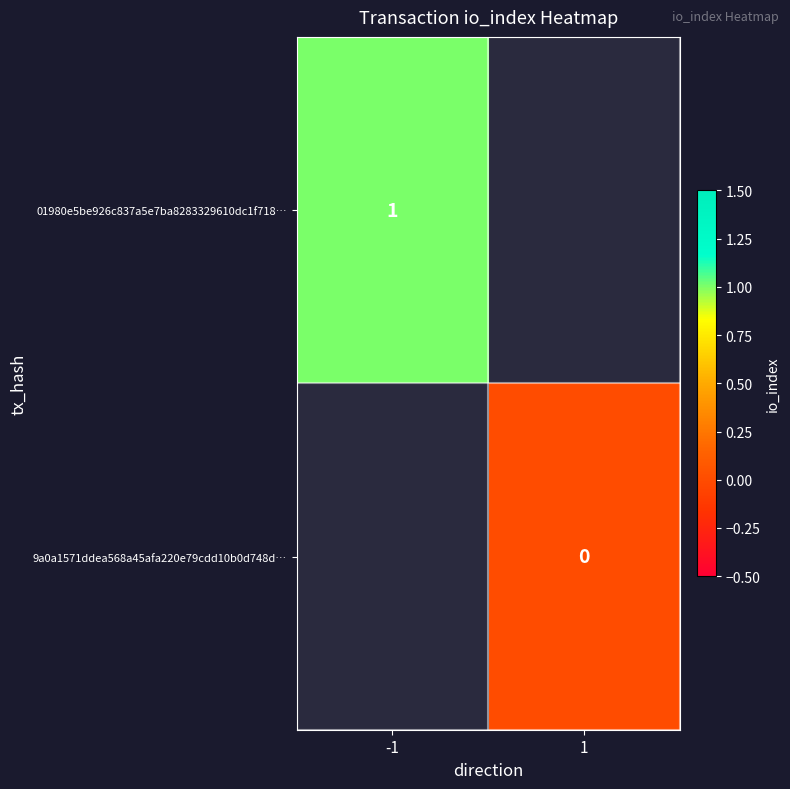

Where is 01980e5be926c837a5e7ba8283329610dc1f718… nearest to the value 1?

-1